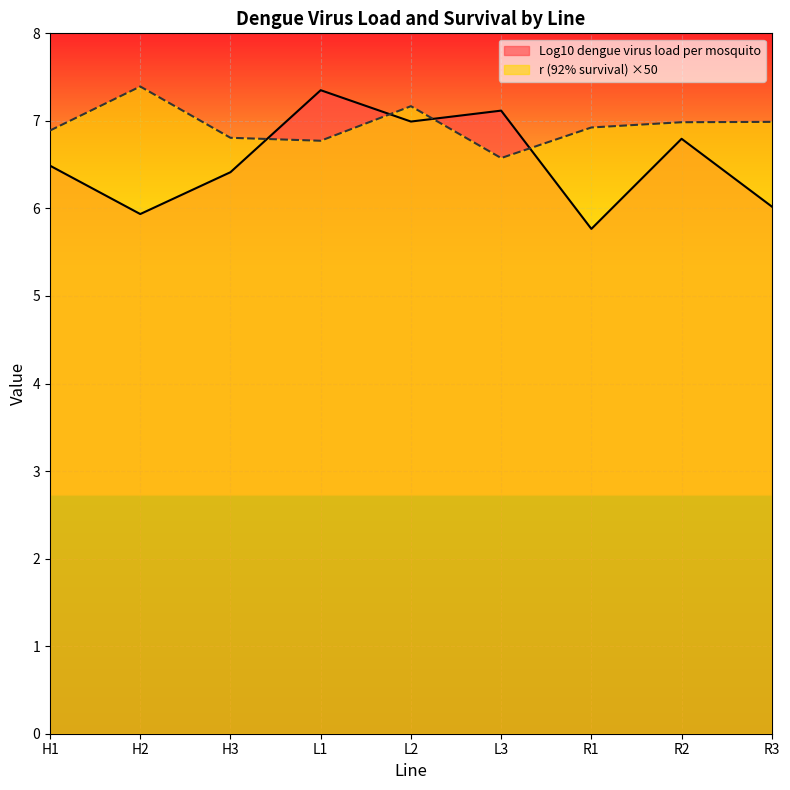

What value does the r (92% survival) series have at L3?

6.6